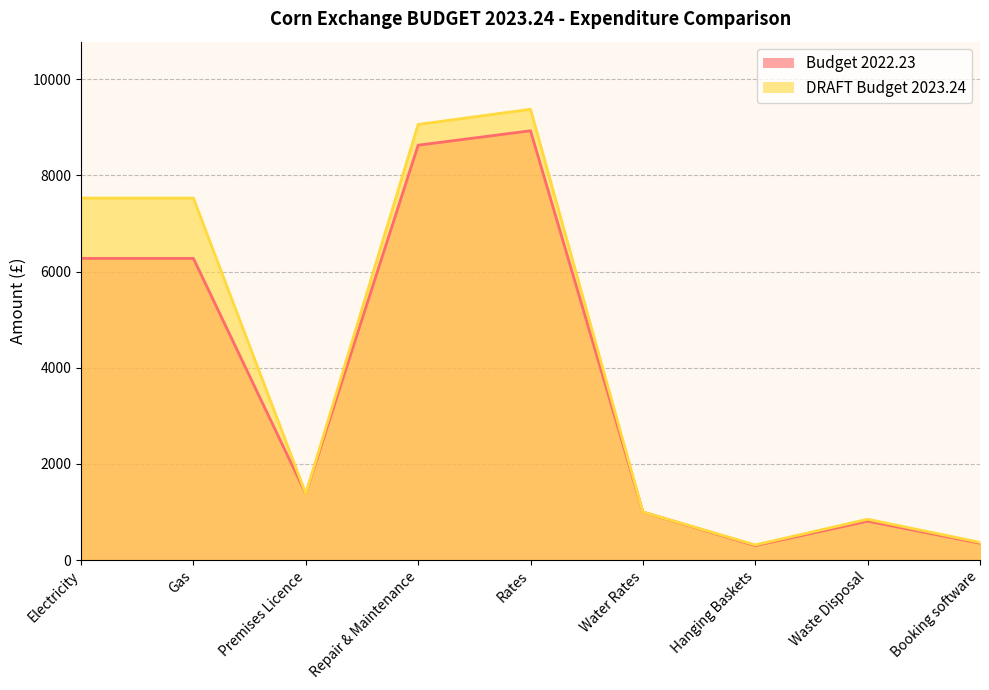

Which has a higher value, Hanging Baskets or Repair & Maintenance?

Repair & Maintenance